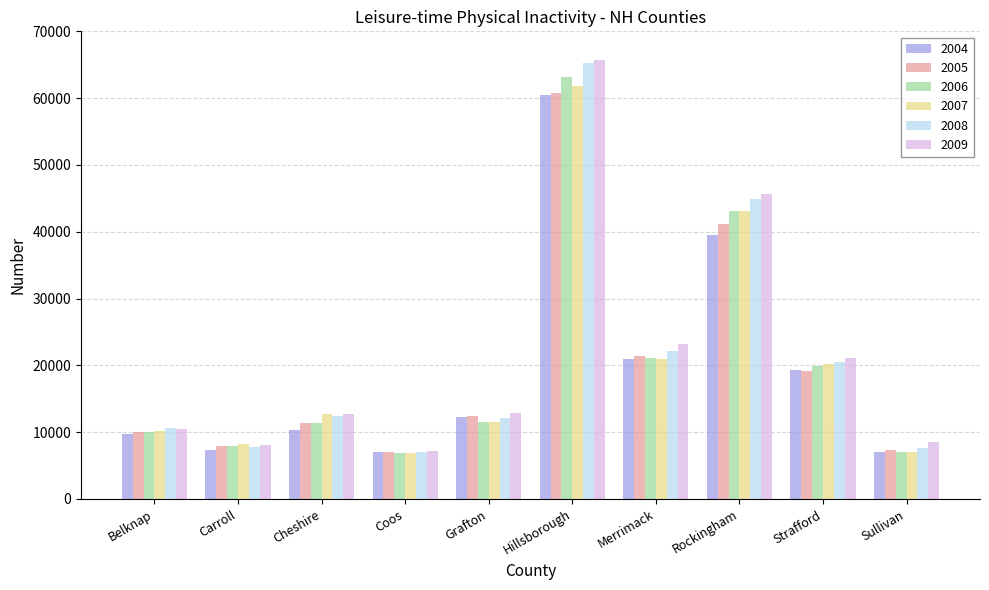

How many data points does each series have?

10